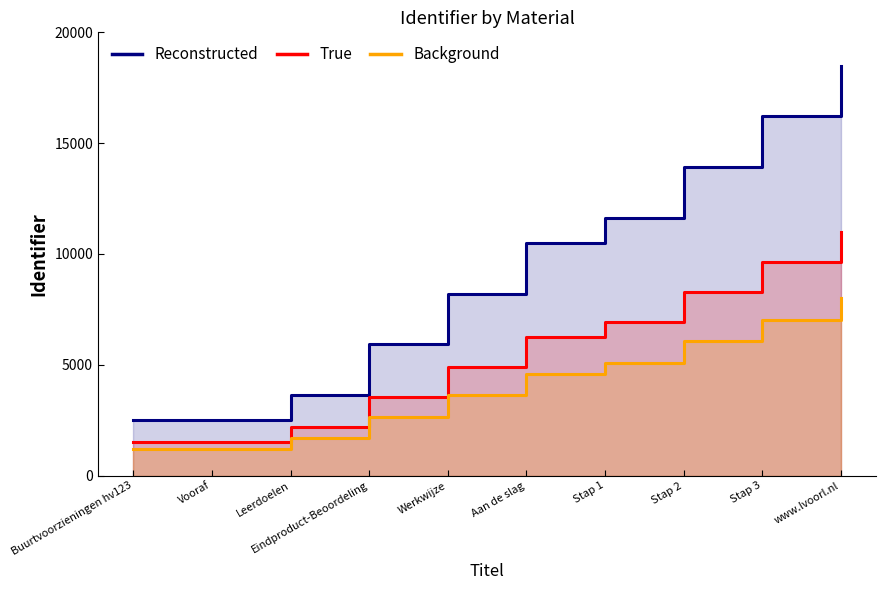

Between Aan de slag and Stap 2, which series saw the biggest shift?

Reconstructed